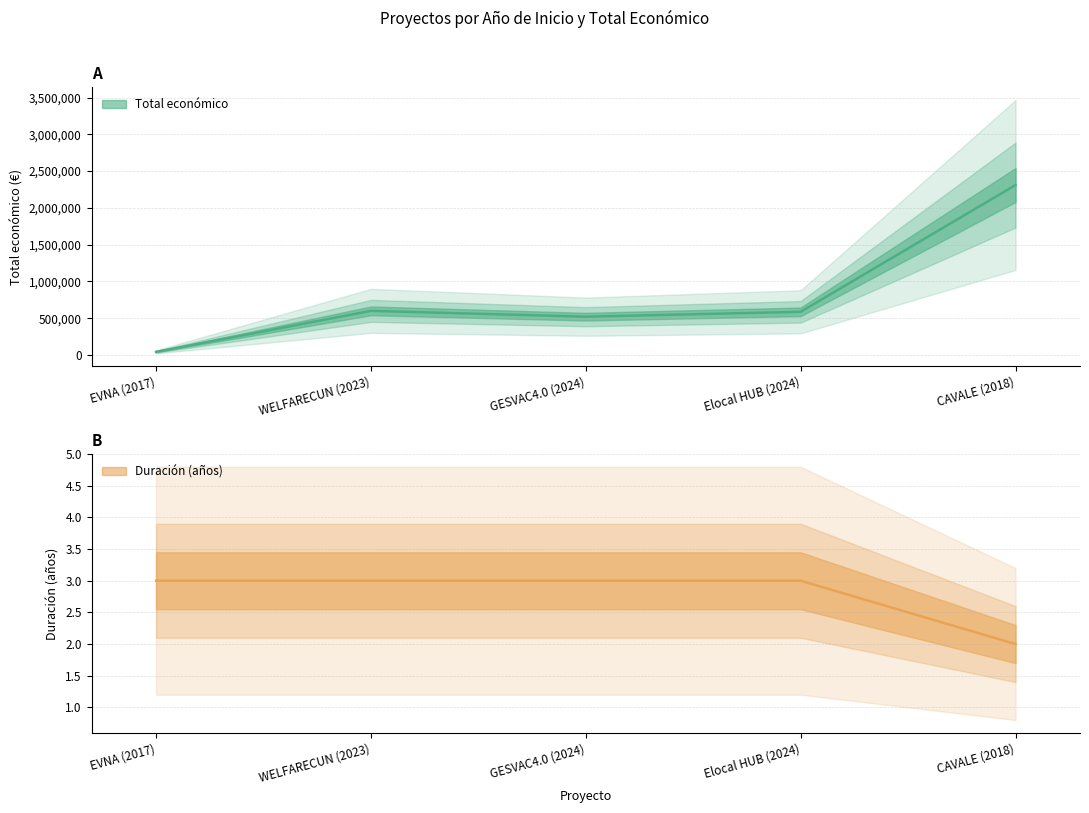

True or false: Año de inicio has a value of 2023 at WELFARECUN (2023).

True